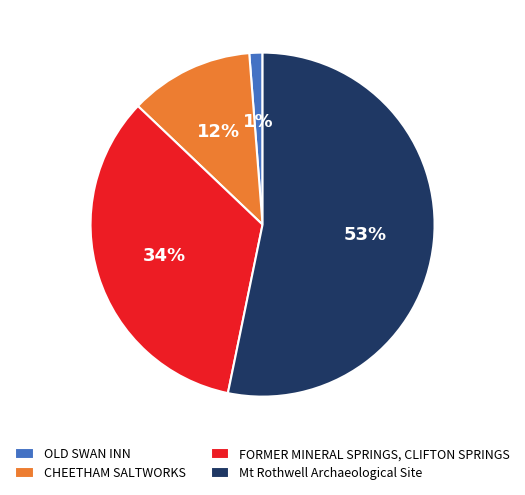

What is the smallest slice in the pie chart?

OLD SWAN INN